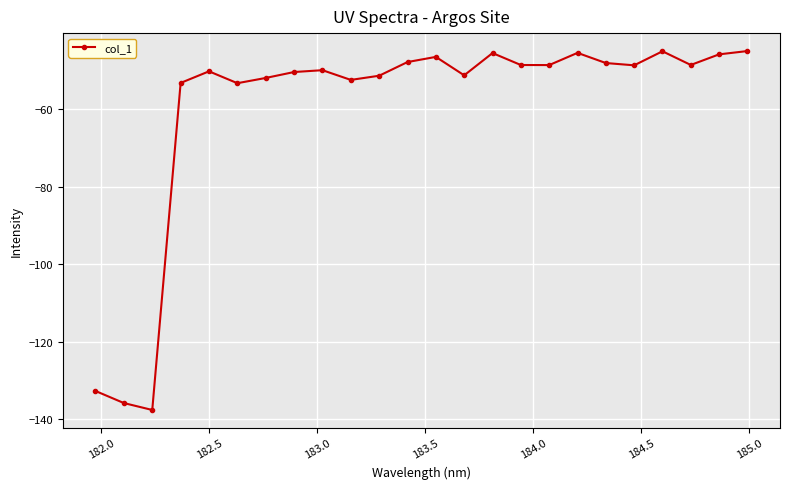

What is the difference between the maximum and minimum values?

92.7